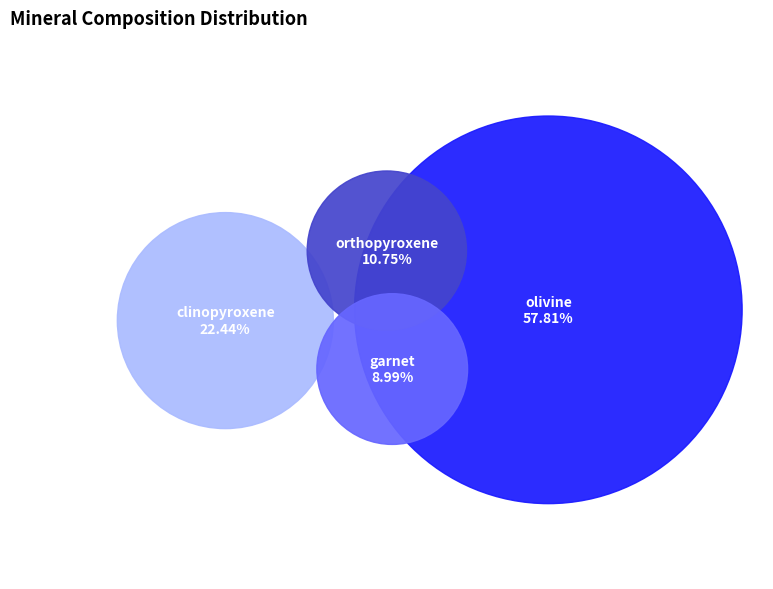

How many slices are in this pie chart?

4